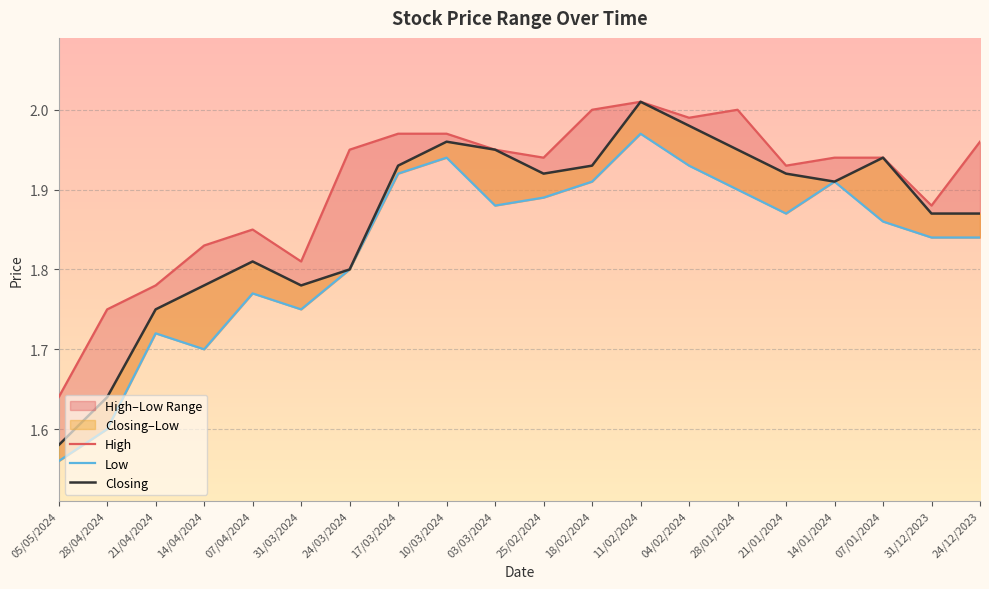

Between 14/04/2024 and 24/03/2024, which series saw the biggest shift?

High